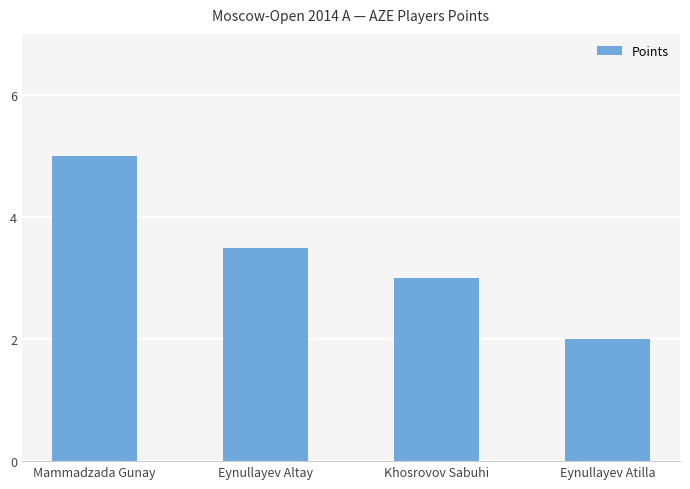

Reading right to left, list all the values displayed in this chart.

Eynullayev Atilla=2.0	Khosrovov Sabuhi=3.0	Eynullayev Altay=3.5	Mammadzada Gunay=5.0